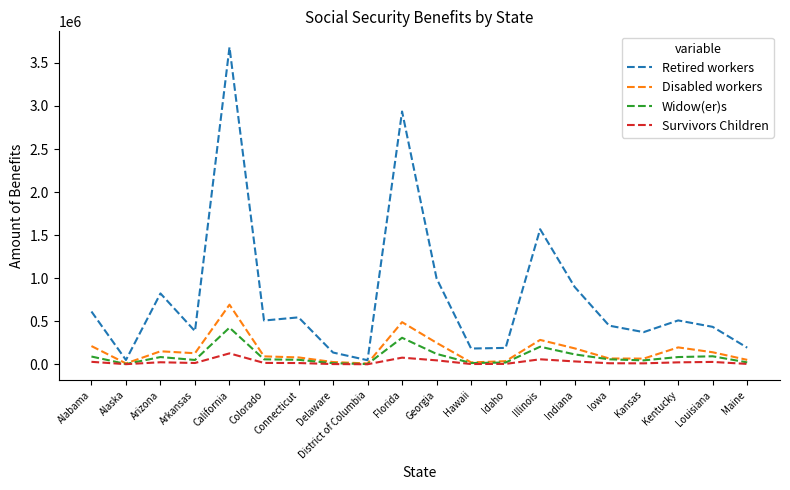

At which category is the sum across all series the highest?

California